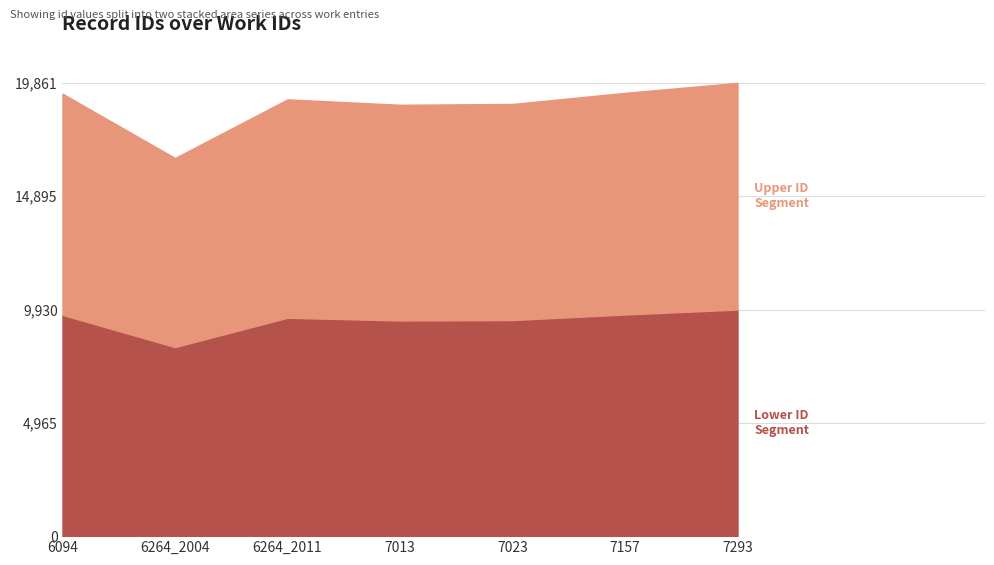

What is the total value across all series at 7023?

18938